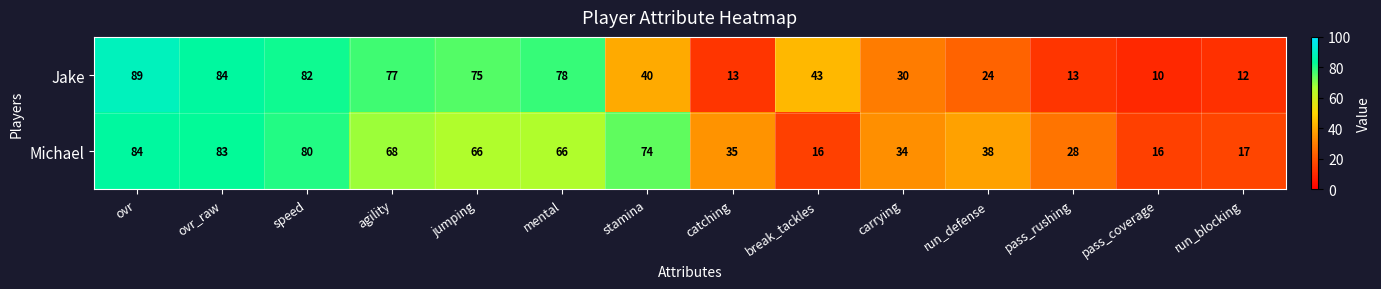

How many data points does each series have?

14